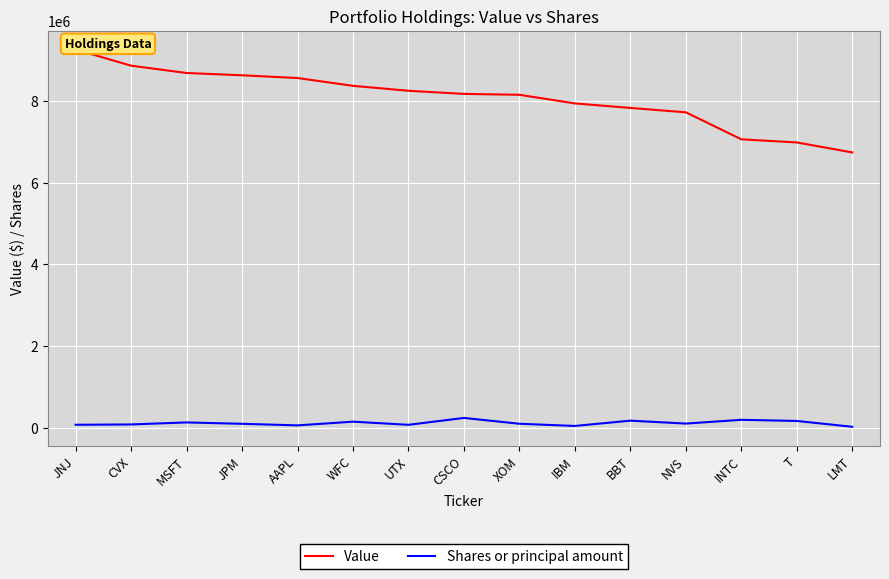

Reading left to right, list all the values displayed in this chart.

Value: JNJ=9254000	CVX=8859000	MSFT=8680000	JPM=8624000	AAPL=8557000	WFC=8366000	UTX=8245000	CSCO=8169000	XOM=8147000	IBM=7936000	BBT=7825000	NVS=7718000	INTC=7058000	T=6981000	LMT=6737000
Shares or principal amount: JNJ=74296	CVX=82509	MSFT=131784	JPM=98169	AAPL=59562	WFC=150300	UTX=73481	CSCO=241712	XOM=99340	IBM=45576	BBT=175053	NVS=103915	INTC=195692	T=168037	LMT=25176